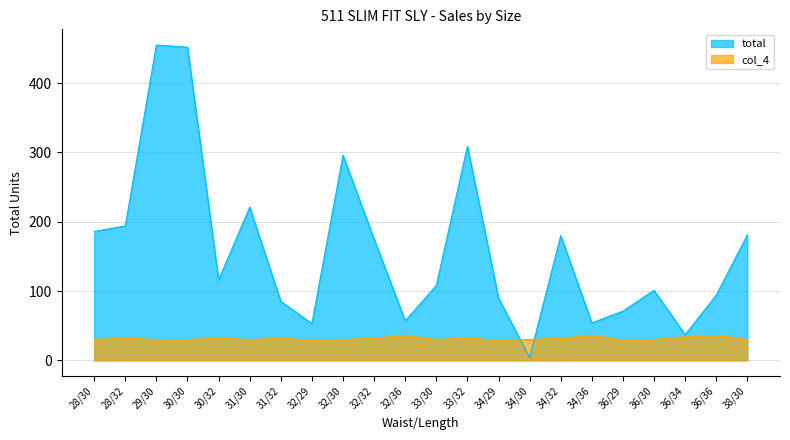

True or false: col_4 and total intersect in this chart.

True